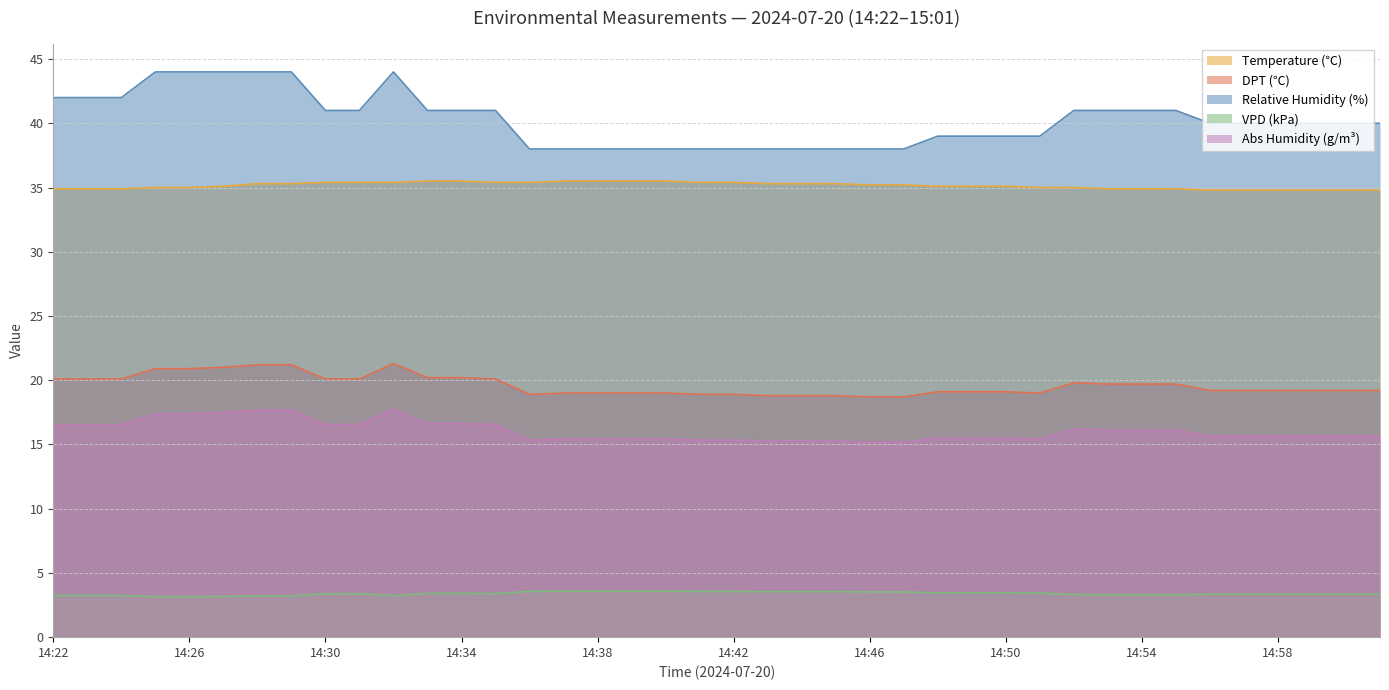

What is the difference between the maximum and minimum values in the VPD series?

0.4